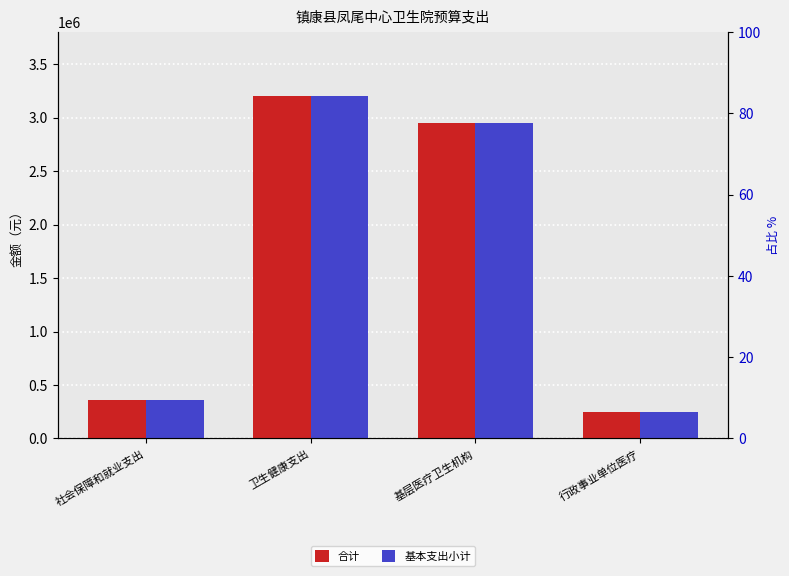

What is the average value of the 合计 series?

1688676.3